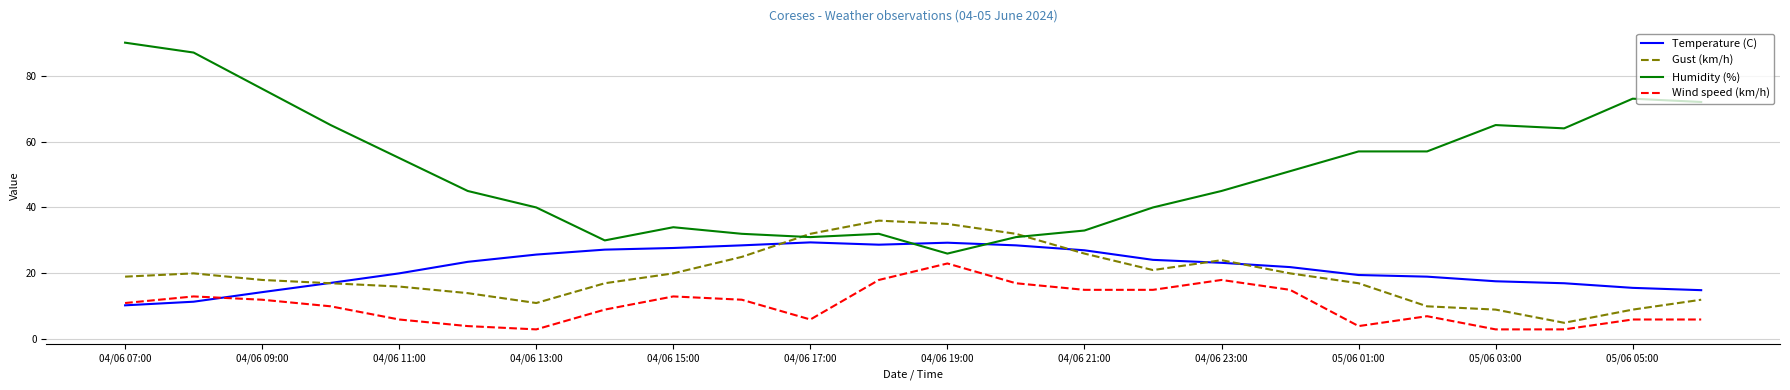

What is the minimum value shown in the chart?

3.0